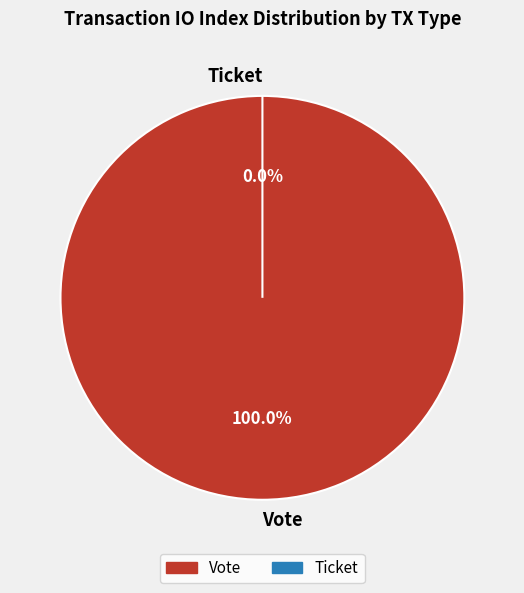

What percentage do Vote and Ticket together represent?

100.0%